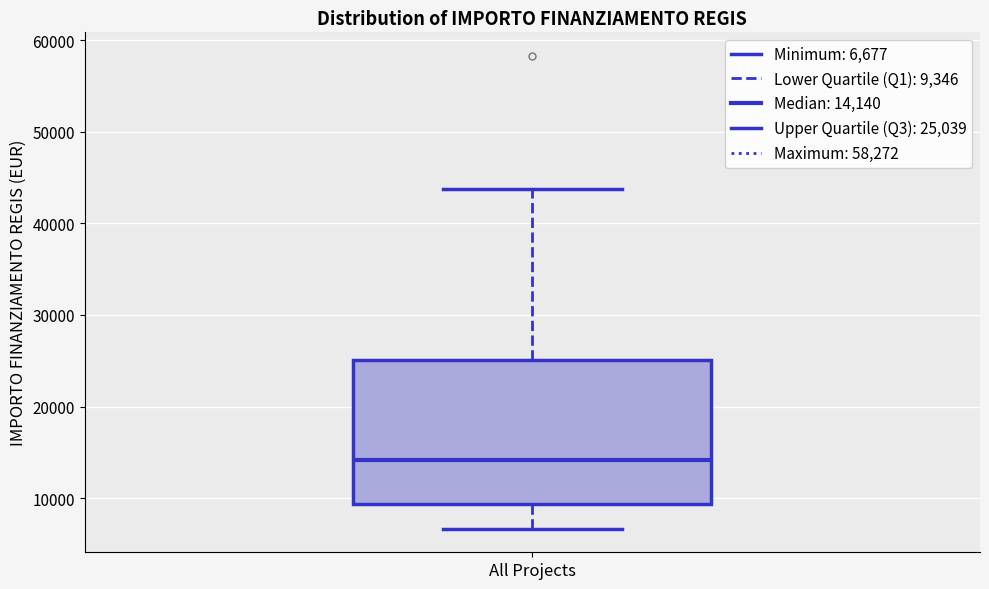

Transcribe this box plot: give where the median line is, the range the box spans, and where the two whiskers end, as read against the y-axis. The values are not printed on the chart, so give them approximately, as read against the axis.

median 14000, box 9000 to 25000, whiskers 7000 to 44000